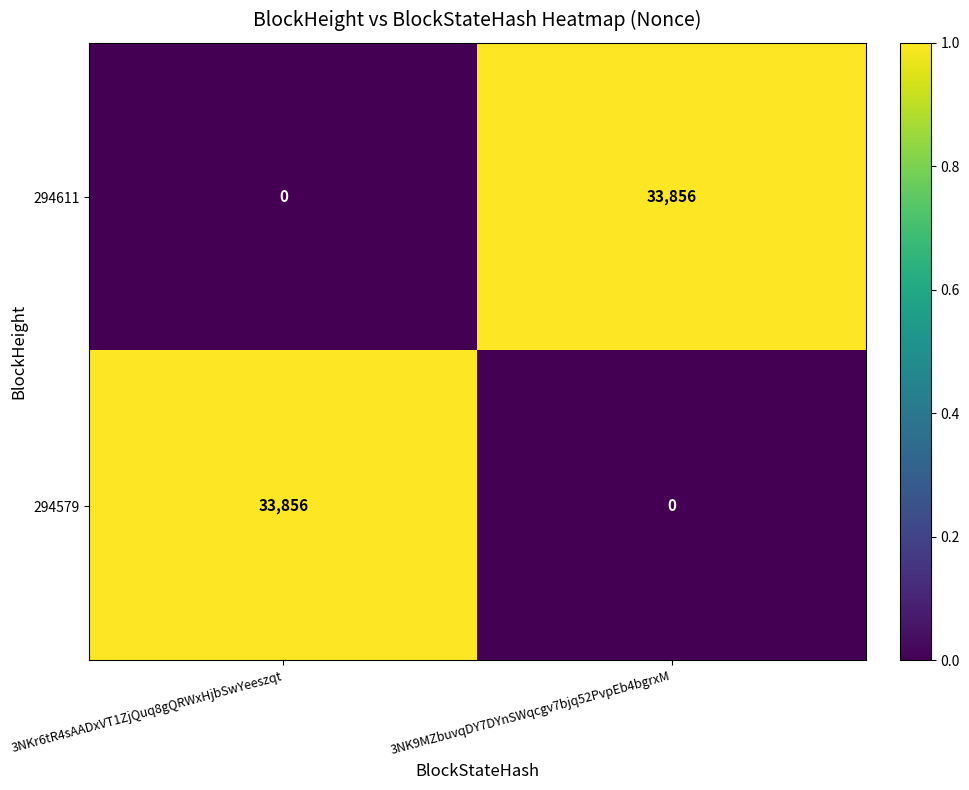

At which label is 294611 closest to 16928?

3NKr6tR4sAADxVT1ZjQuq8gQRWxHjbSwYeeszqt